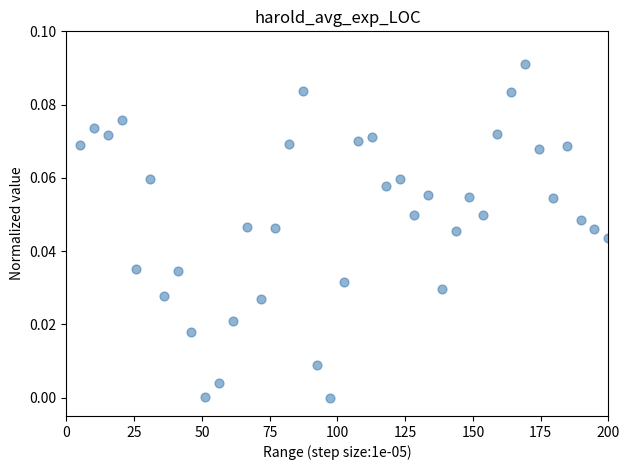

What is the range of X values (max minus min)?

194.9